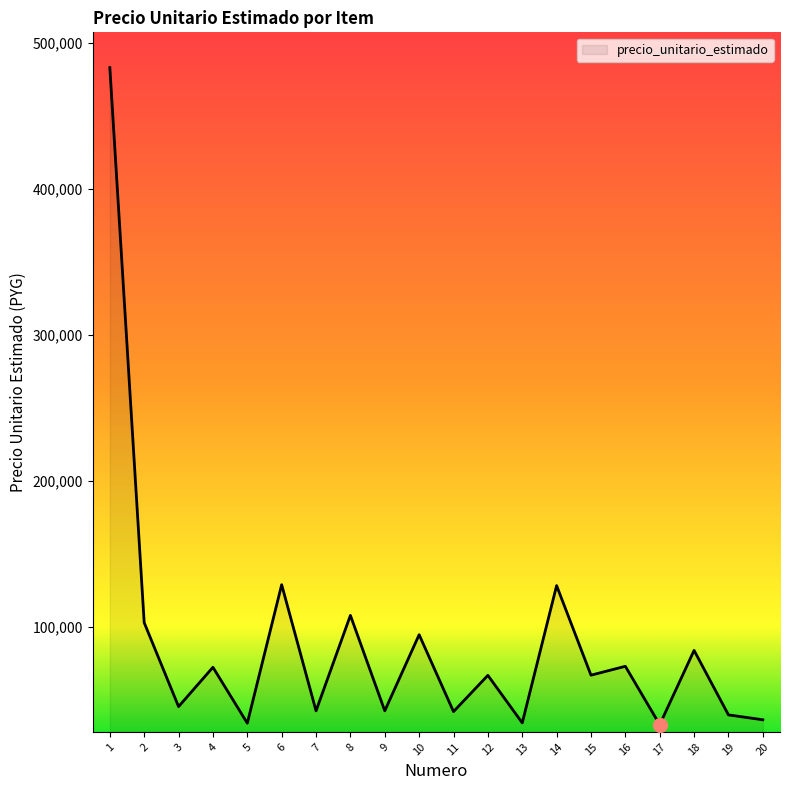

What is the change in value from 11 to 16?

+31014